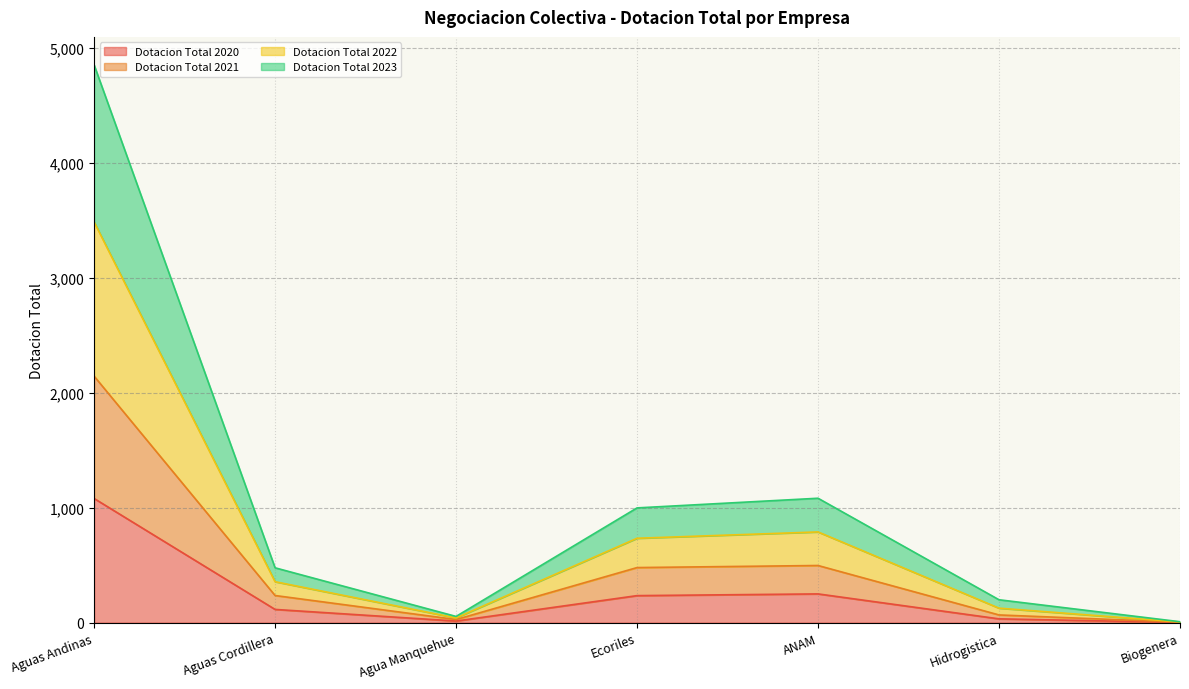

What is the highest value of the Dotacion Total 2020 series?

1080